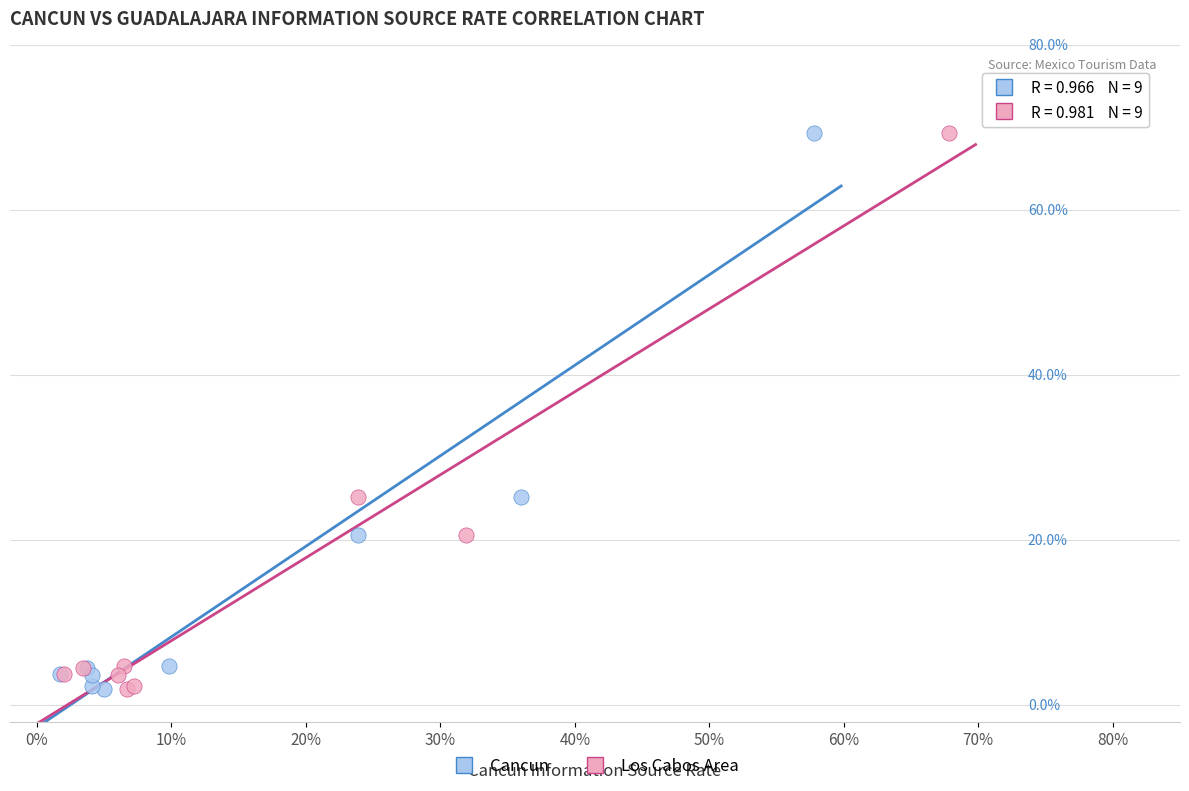

What are all the series names shown in the legend?

Cancun, Los Cabos Area